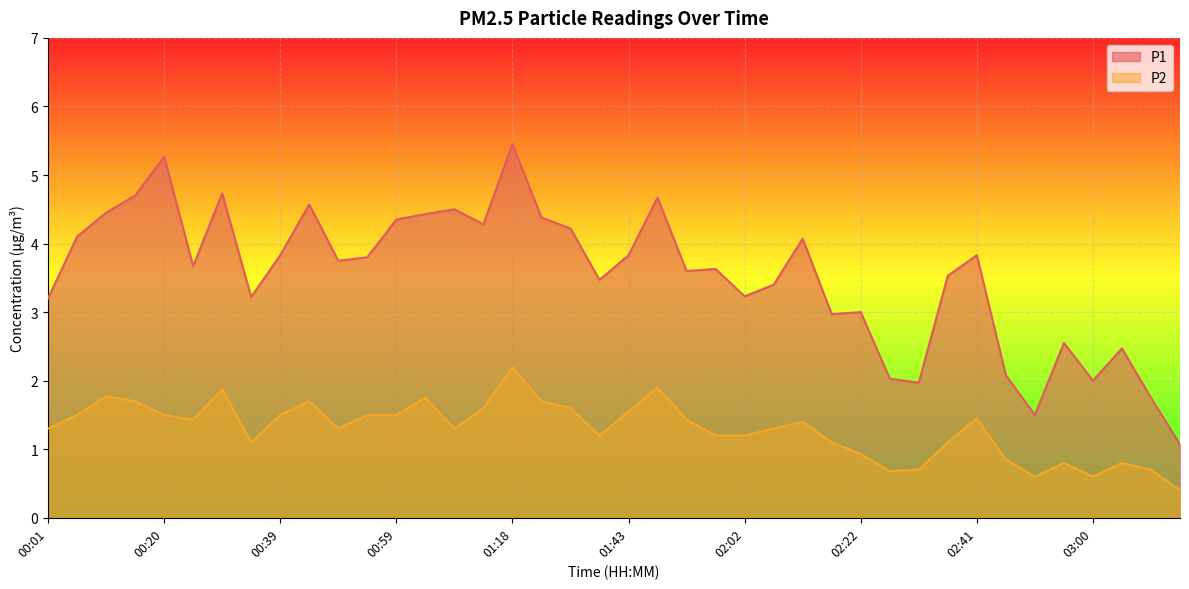

Does the chart display data point markers on the line(s)?

No